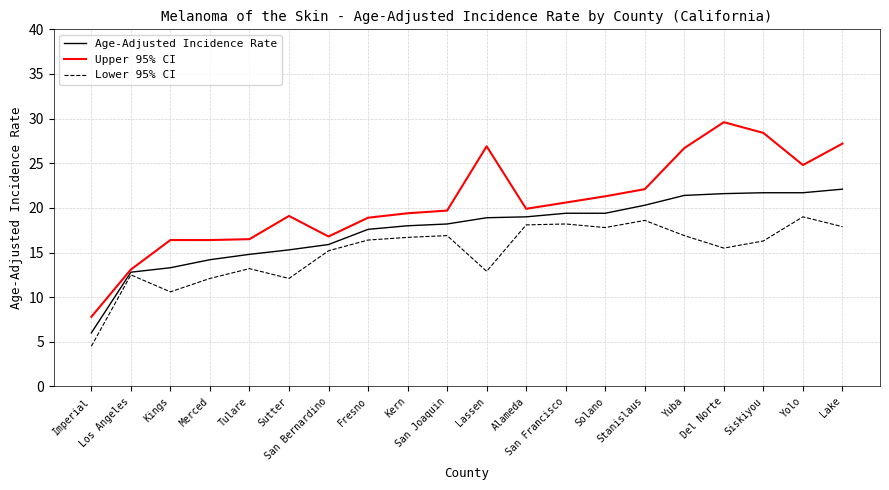

Rank the series by their maximum value, from lowest to highest.

Lower 95% CI, Age-Adjusted Incidence Rate, Upper 95% CI